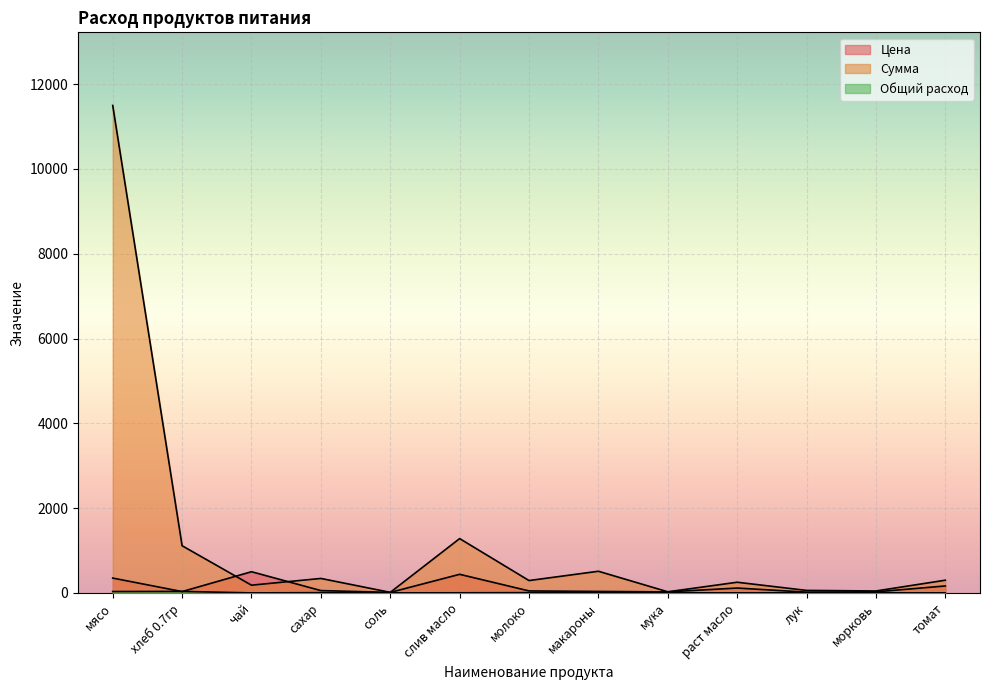

How many series are shown in this chart?

3